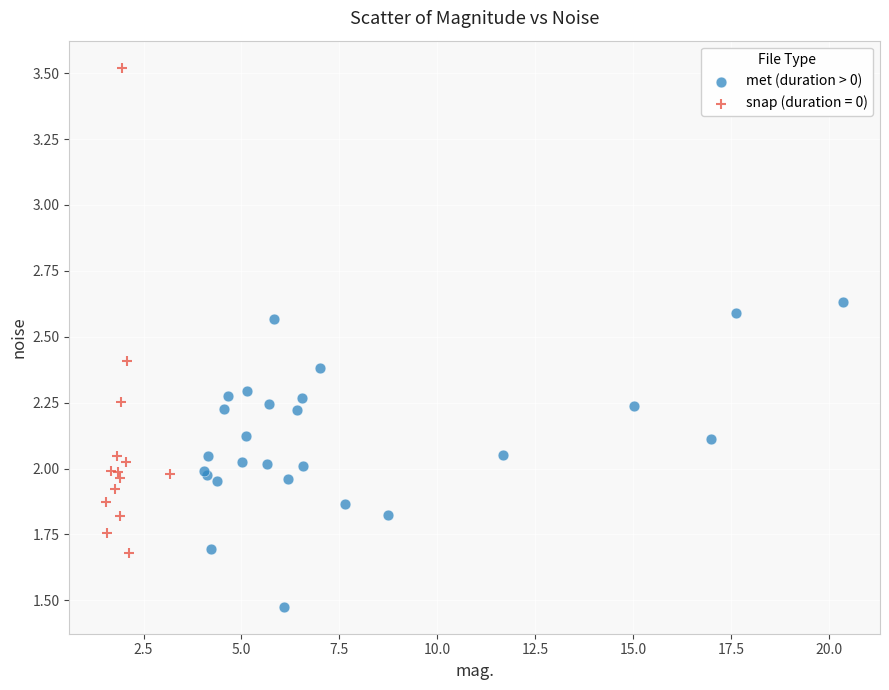

Which series has the widest spread of Y values?

snap (duration = 0)